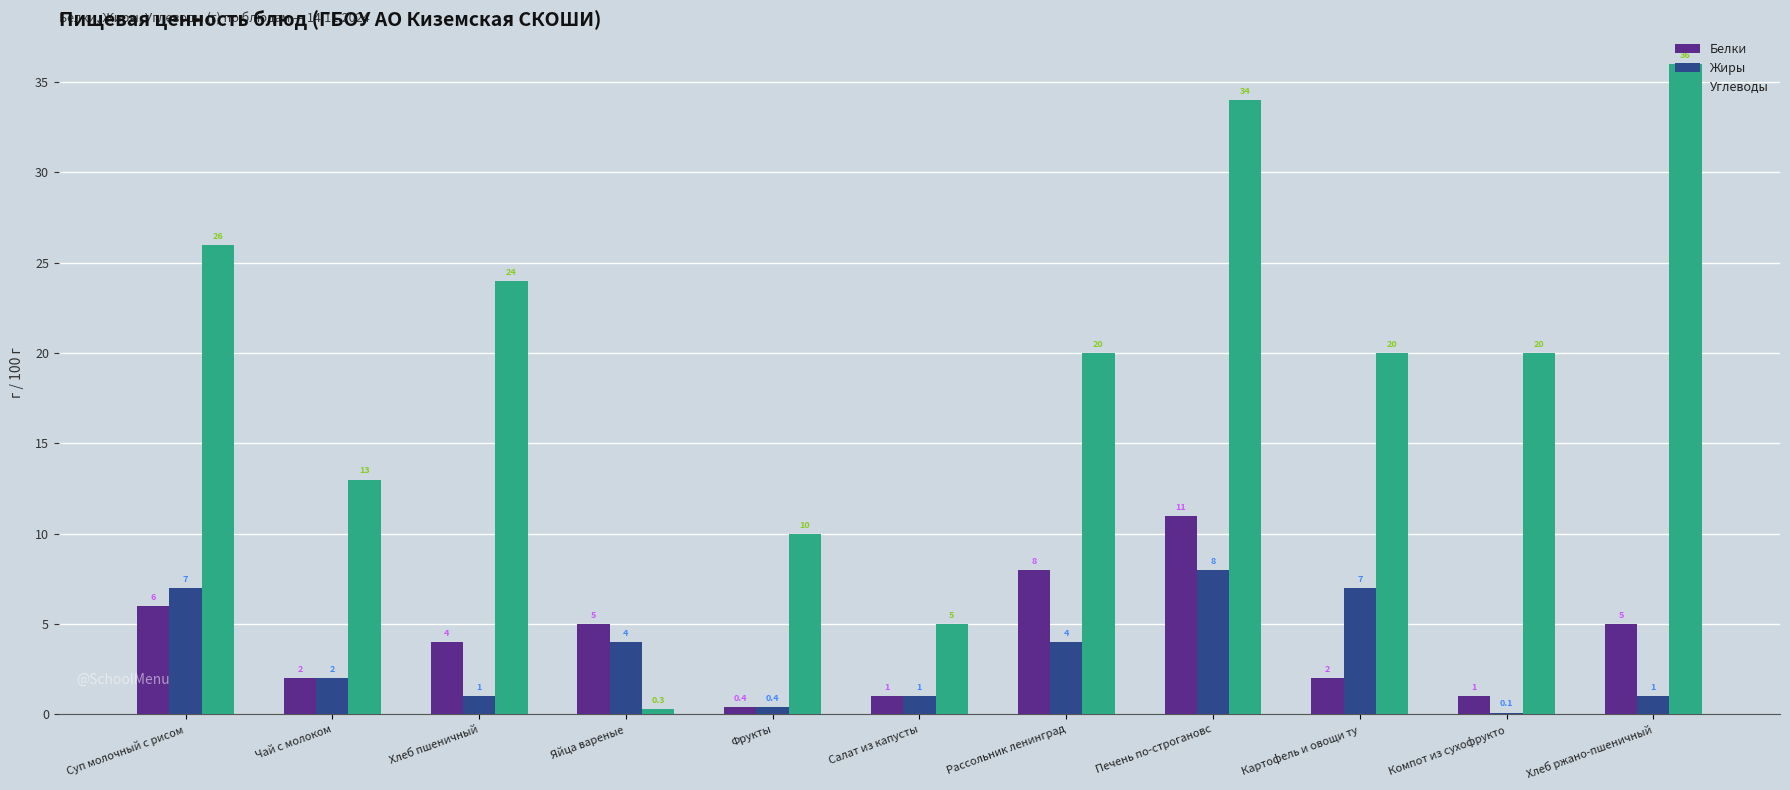

What is the approximate value of Углеводы at Фрукты?

10.0